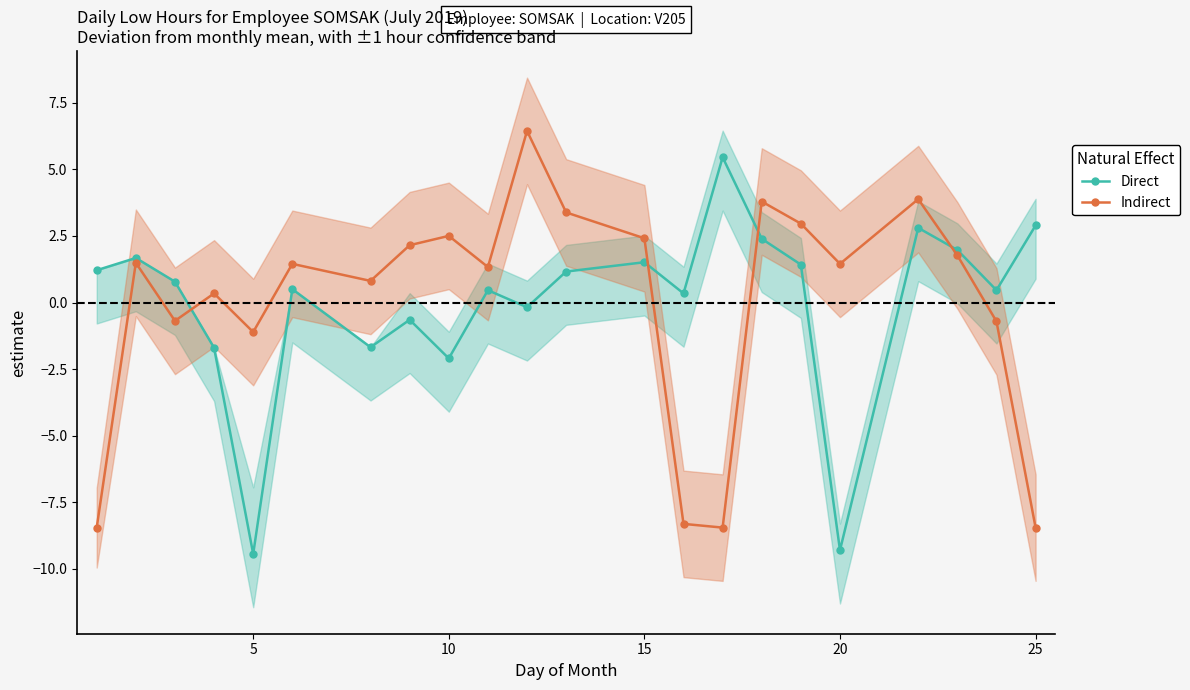

What is the sum of the Indirect values at 15 and 20?

3.9